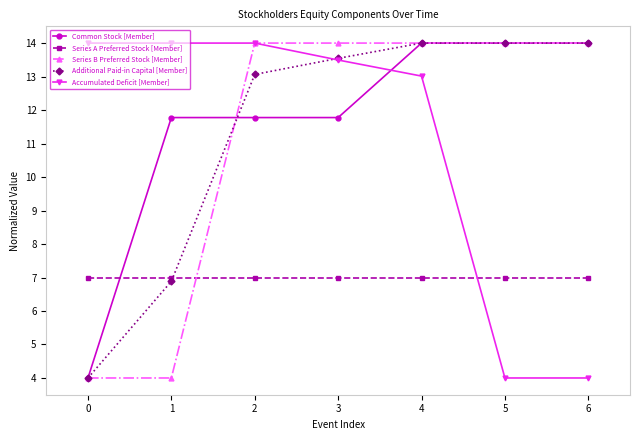

What is the difference between the highest and lowest values at 5?

10.0